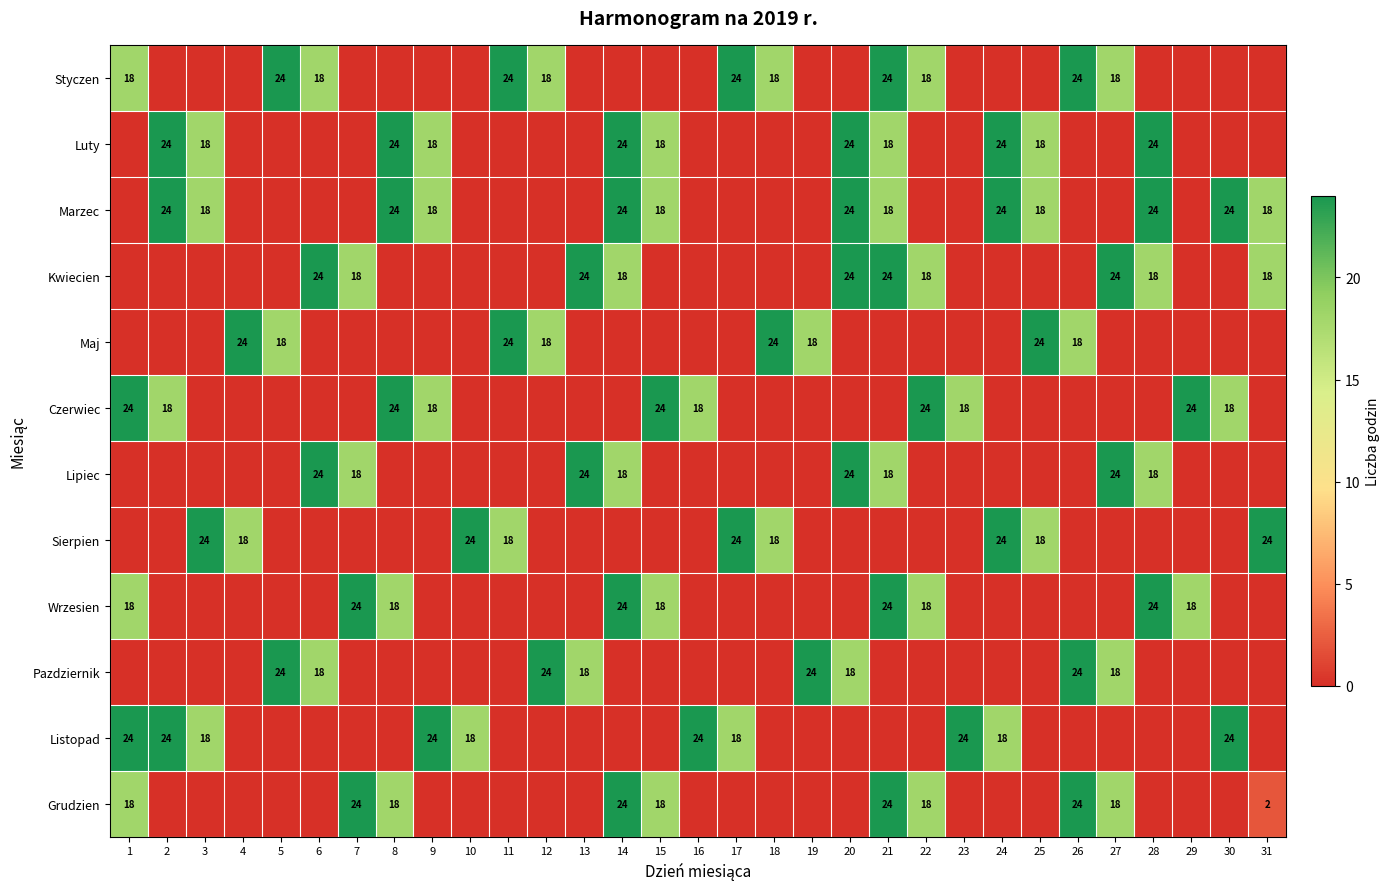

The value of Grudzien at 31 is 3. True or false?

False